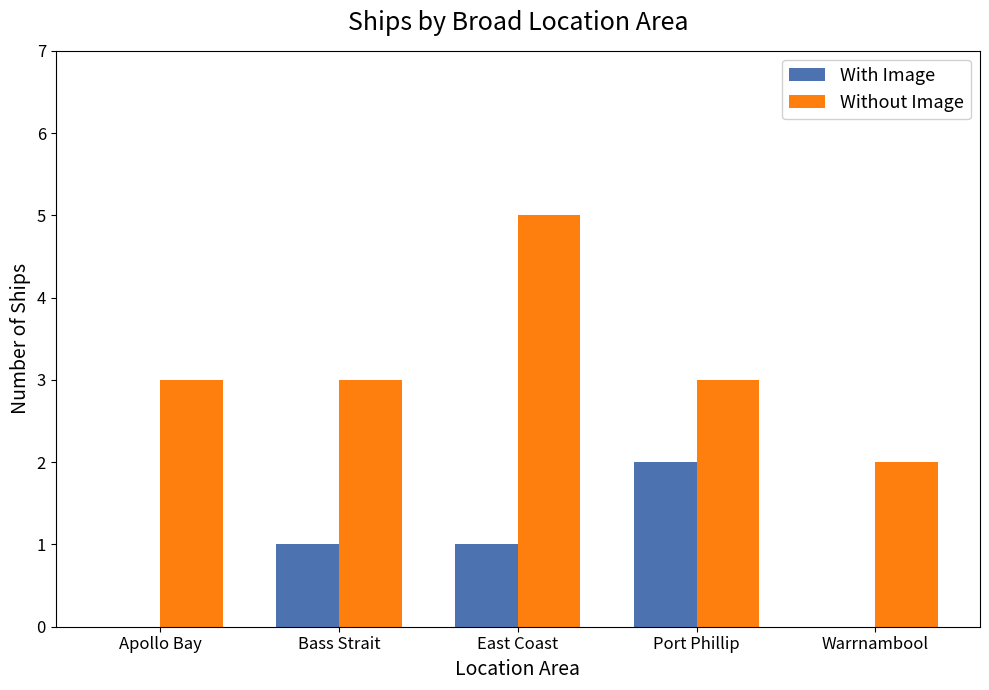

At which category does the chart reach its peak across all series?

East Coast